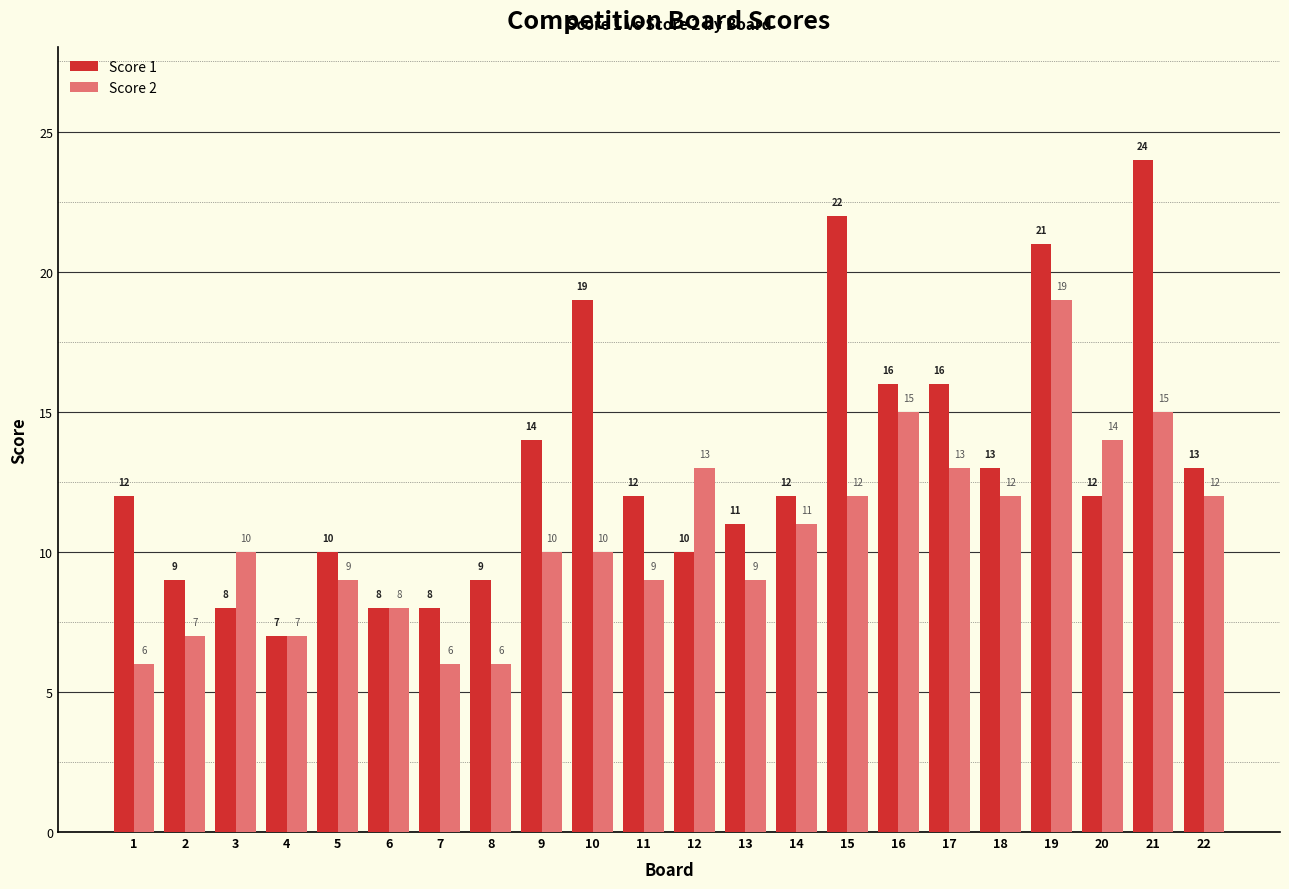

Reading right to left, list all the values displayed in this chart.

Score 1: 22=13	21=24	20=12	19=21	18=13	17=16	16=16	15=22	14=12	13=11	12=10	11=12	10=19	9=14	8=9	7=8	6=8	5=10	4=7	3=8	2=9	1=12
Score 2: 22=12	21=15	20=14	19=19	18=12	17=13	16=15	15=12	14=11	13=9	12=13	11=9	10=10	9=10	8=6	7=6	6=8	5=9	4=7	3=10	2=7	1=6